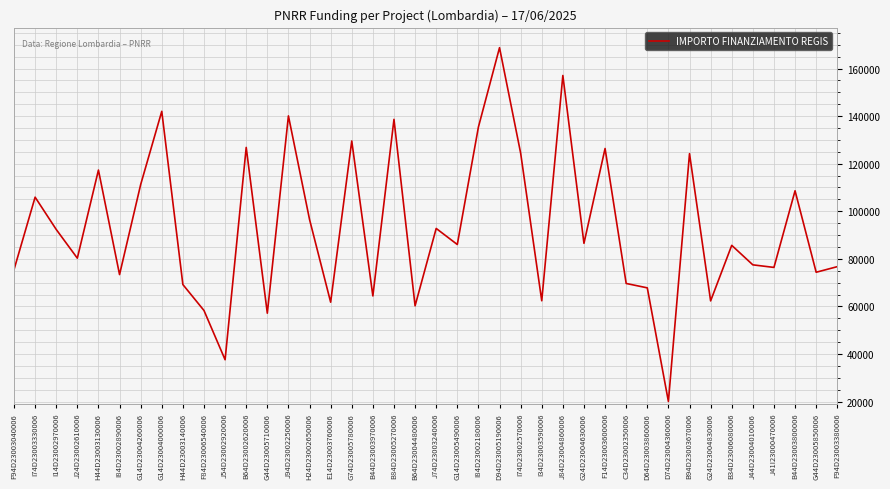

What position from the left is G24D23004830006?

34